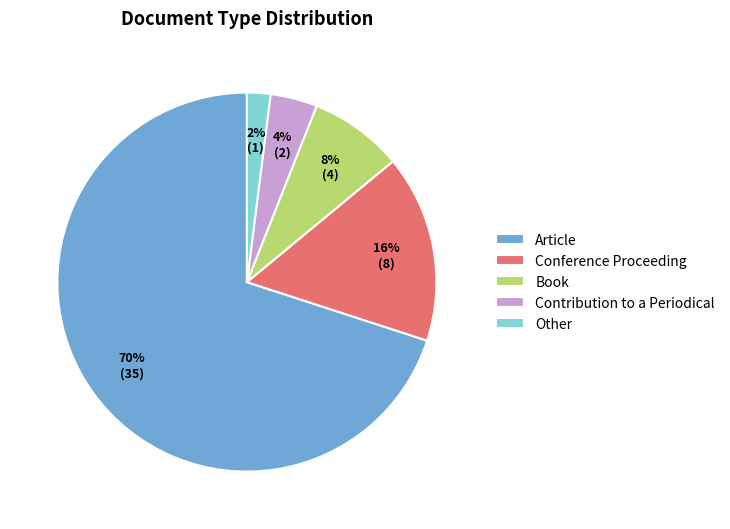

True or false: Article accounts for 70% of the total.

True